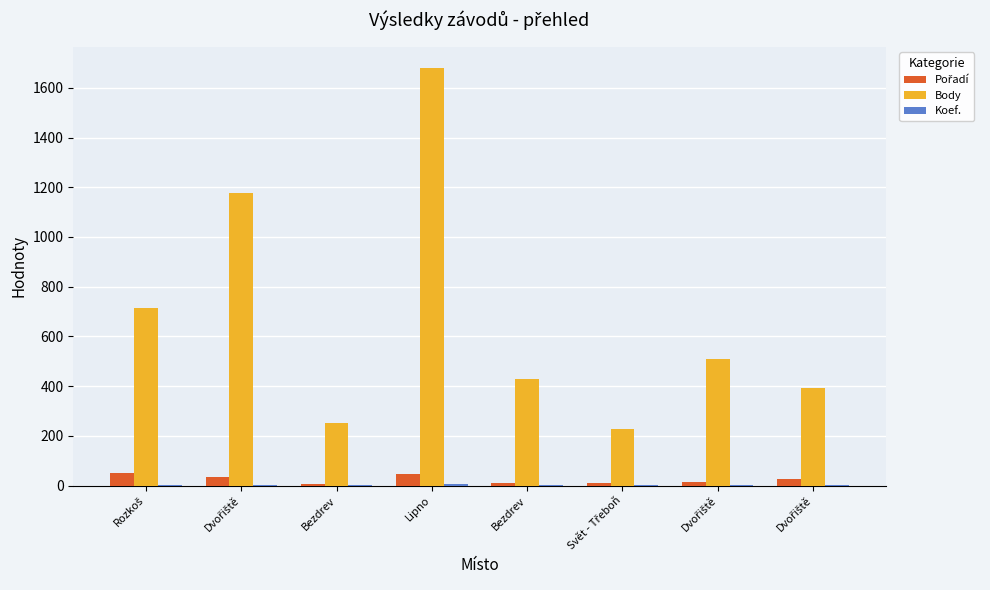

What is the value of the Koef. bar at the 2nd from the left?

4